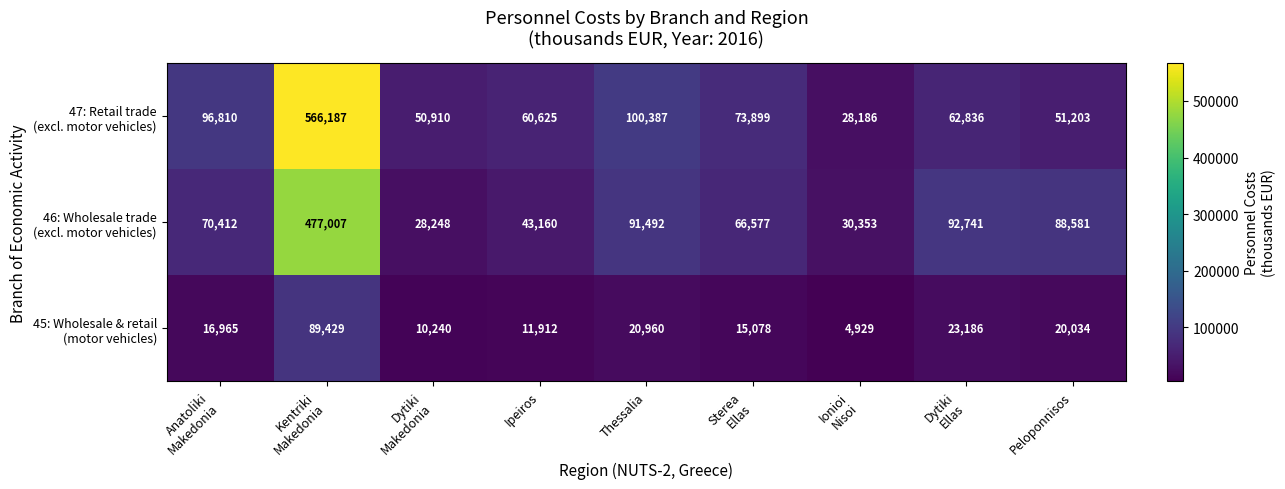

What is the total value across all series at Kentriki
Makedonia?

1132623